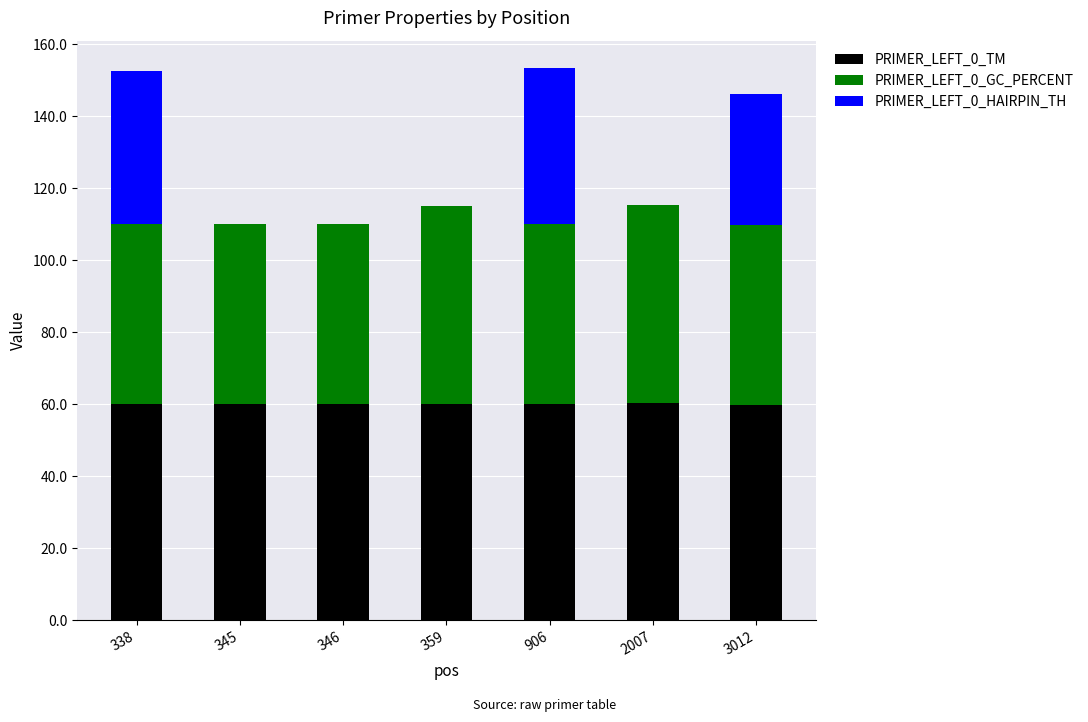

Is it true that PRIMER_LEFT_0_TM equals 34.3 at 2007?

False